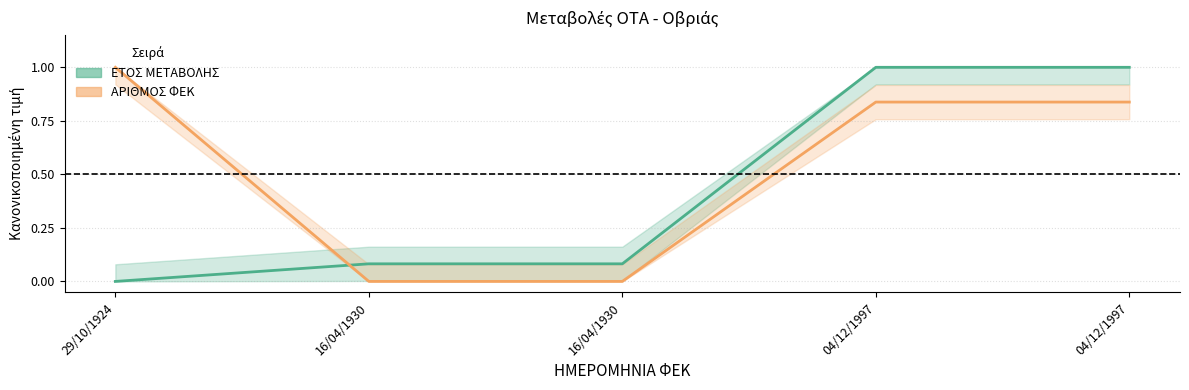

Reading right to left, extract all data points from this chart.

ΕΤΟΣ ΜΕΤΑΒΟΛΗΣ: 1.0	1.0	0.1	0.1	0.0
ΑΡΙΘΜΟΣ ΦΕΚ: 0.8	0.8	0.0	0.0	1.0